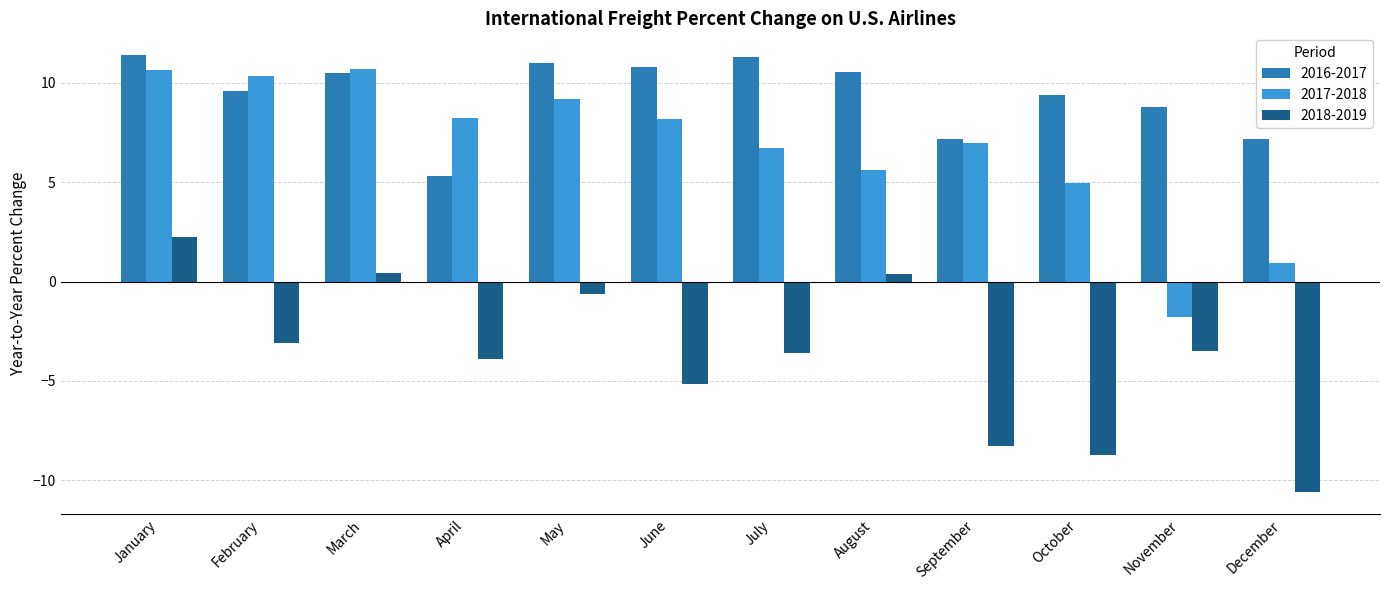

What is the greatest value displayed?

11.4